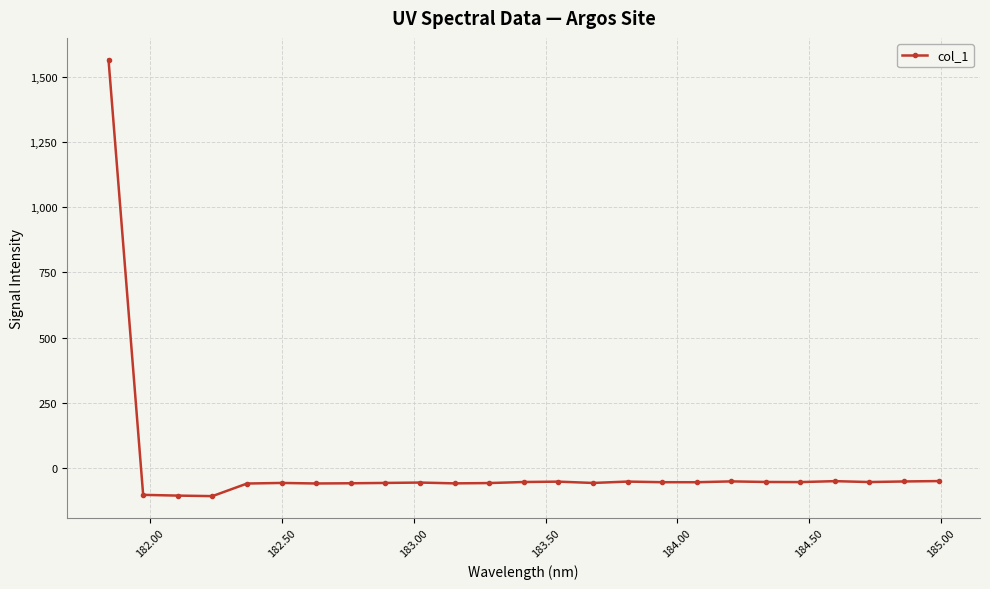

How many data points does each series have?

25